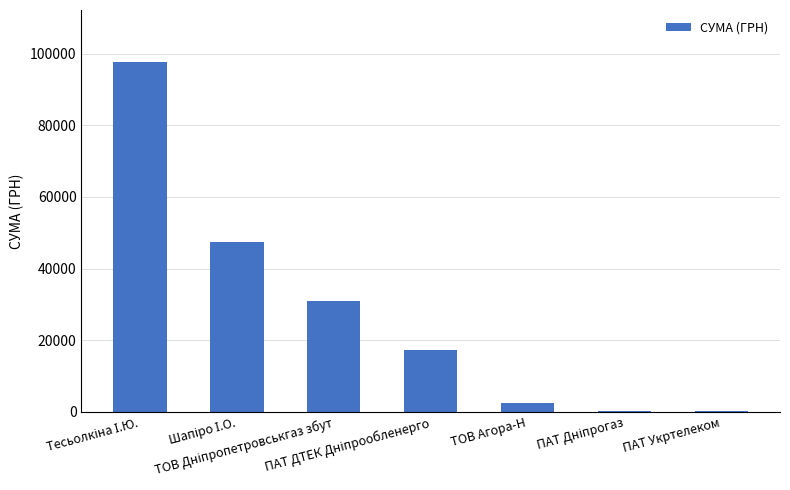

What is the maximum value shown in the chart?

97565.9